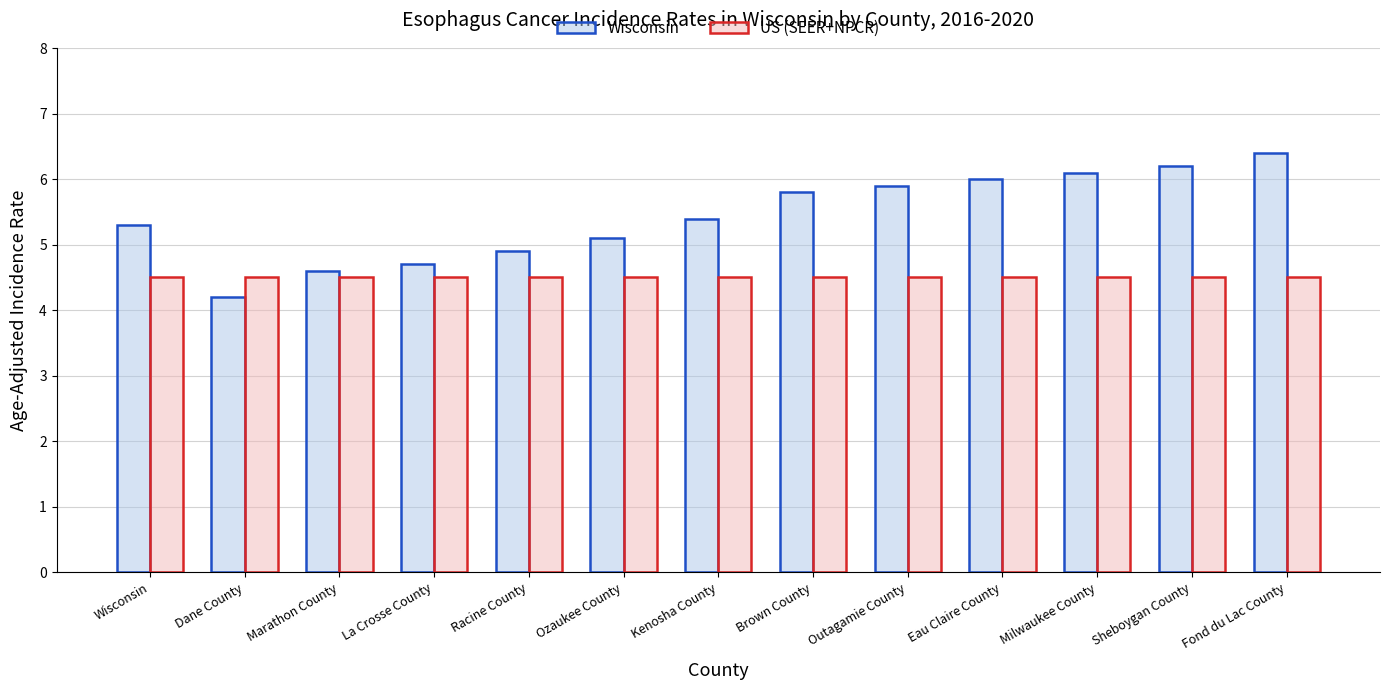

List the series in order of their peak value, highest first.

Wisconsin, US (SEER+NPCR)